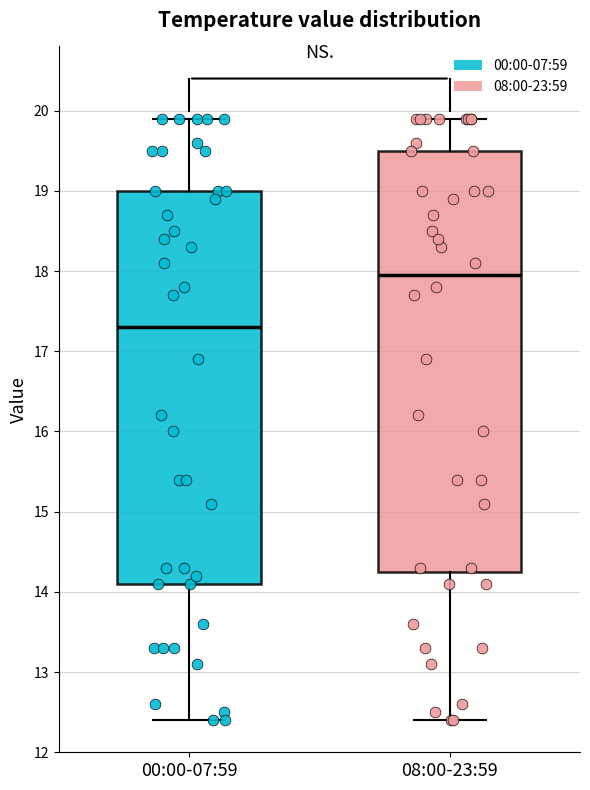

Reading left to right, transcribe this box plot: for each box, give where its median line is, the range the box spans, and where its two whiskers end, as read against the y-axis. The values are not printed on the chart, so give them approximately, as read against the axis.

00:00-07:59: median 17.3, box 14.1 to 19.0, whiskers 12.4 to 19.9
08:00-23:59: median 18.0, box 14.3 to 19.5, whiskers 12.4 to 19.9